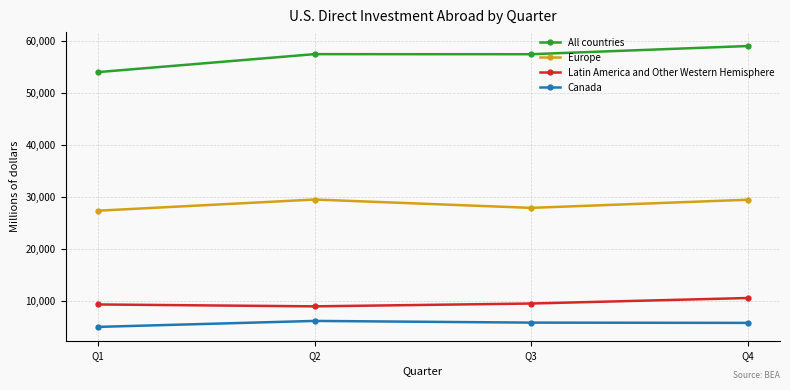

How many categories are shown in the chart?

4